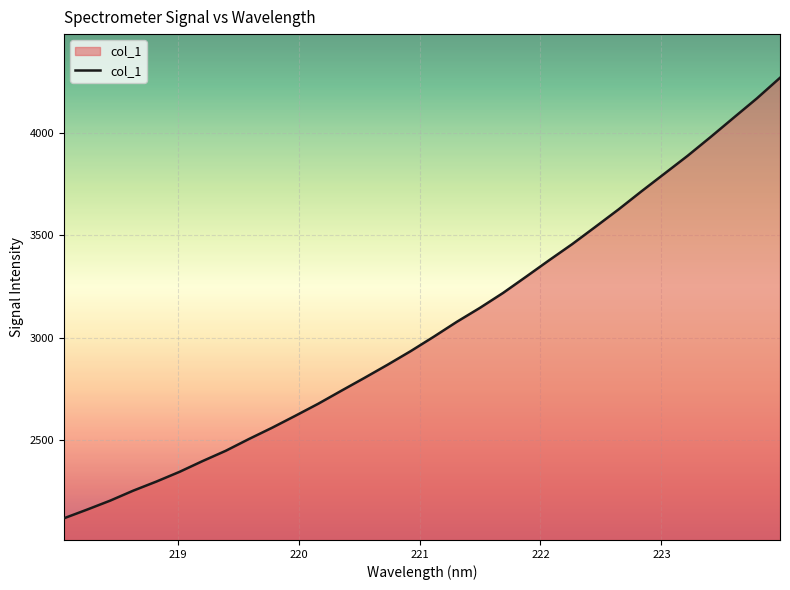

What is the average value?

3049.6